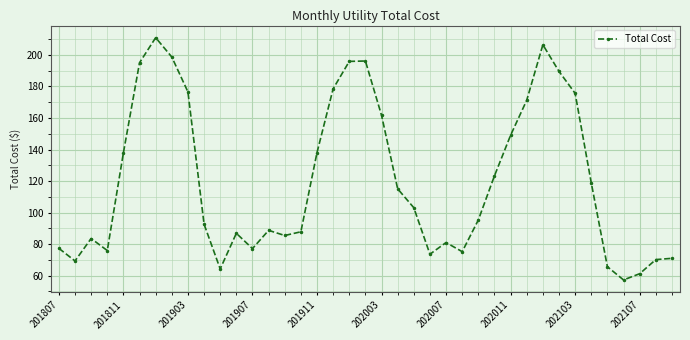

How many data points does each series have?

39